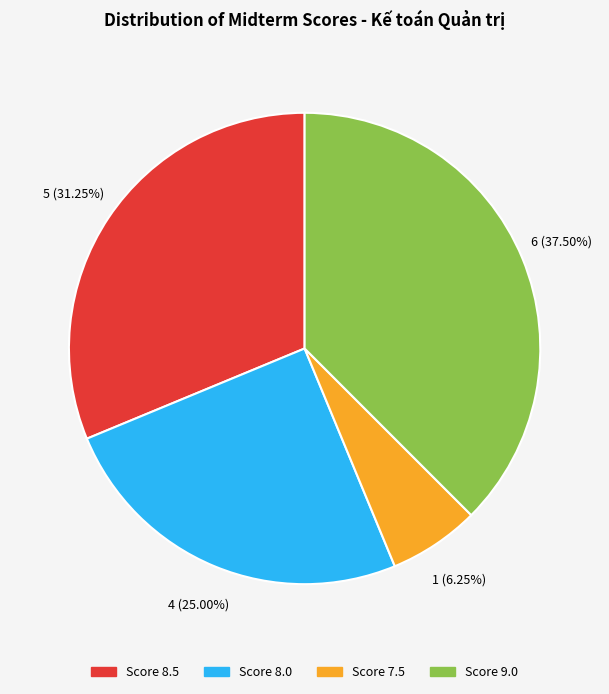

Is the sum of Score 8.5 and Score 8.0 greater than half?

Yes